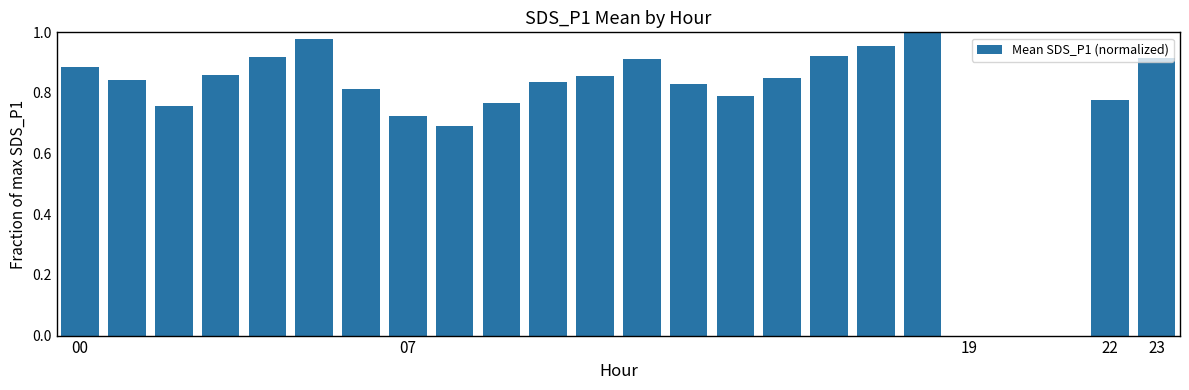

What is the sum of all values?

17.9